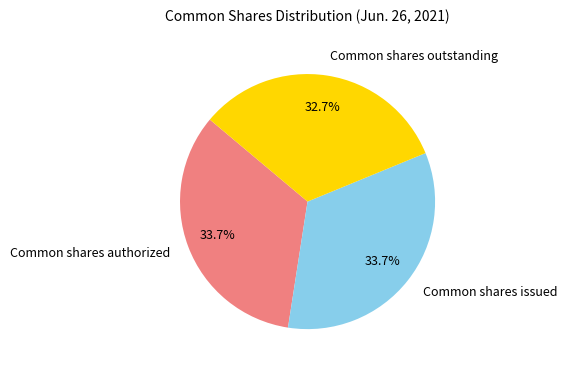

Approximately how many times larger is the value at Common shares authorized compared to Common shares issued?

1.0